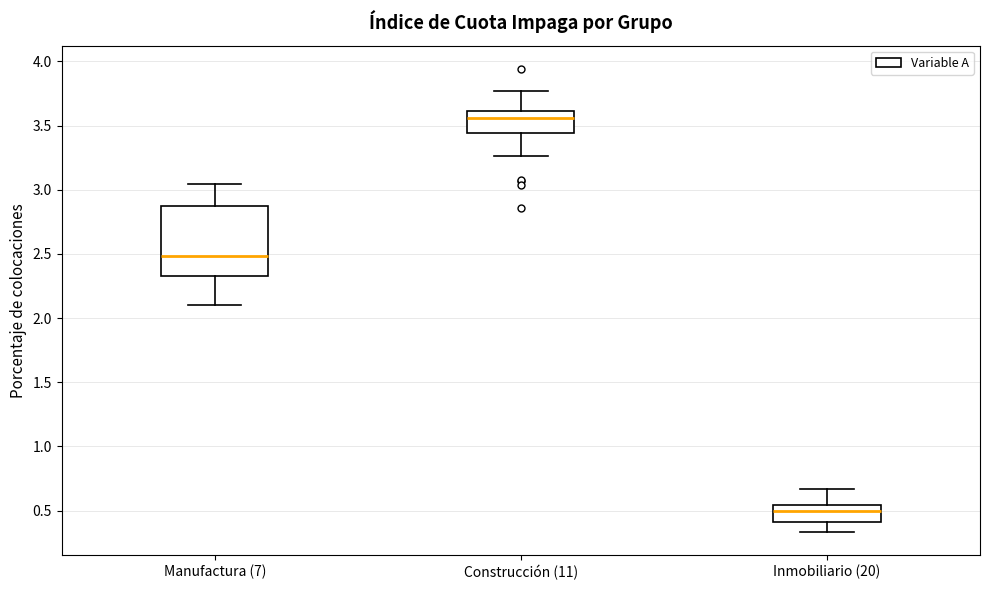

Where is the lower edge of the box for Construcción (11) on the y-axis? The values are not printed on the chart, so give them approximately, as read against the axis.

3.45